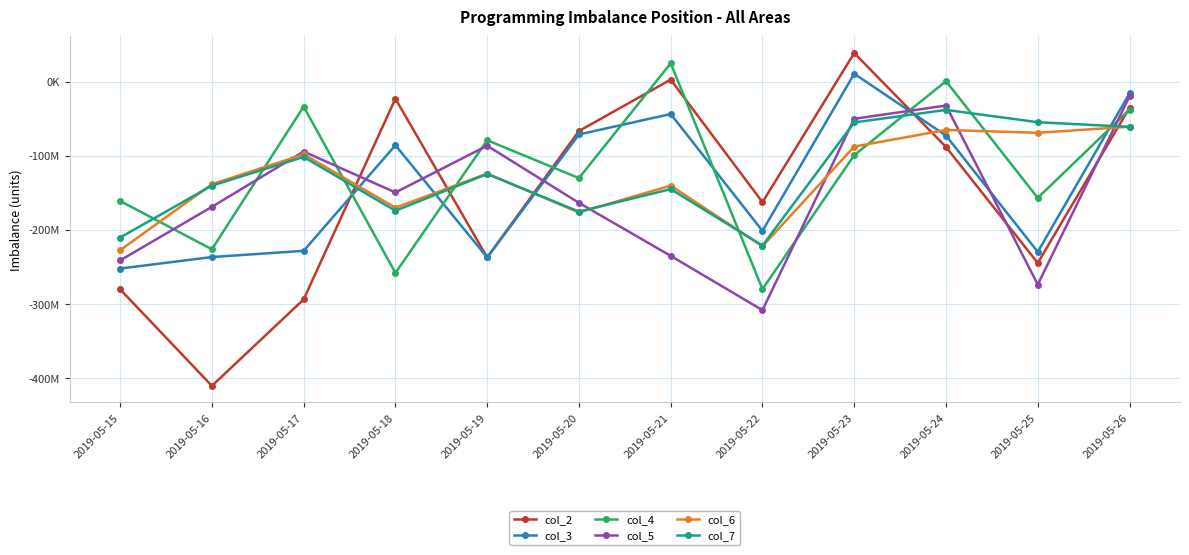

Reading left to right, what are all the values shown in this chart?

col_2: -280037431	-410132512	-293639051	-23102095	-237020614	-66664919	2616398	-162605021	38476433	-88235858	-244529229	-35200940
col_3: -252026130	-236539040	-228149247	-85842804	-237052098	-71273285	-43764102	-201228436	10535494	-72848062	-229517606	-15945119
col_4: -161002505	-226077465	-33777906	-257947476	-79106387	-130138746	24671172	-279823036	-99218497	524466	-156808864	-37774398
col_5: -241045295	-168879815	-94298137	-149500012	-86465063	-163486643	-234968287	-308114371	-50186326	-32342525	-273595094	-19968144
col_6: -227274906	-138342892	-98101710	-170008688	-124059819	-176445422	-140246265	-221964935	-87660019	-65220220	-69069044	-60796706
col_7: -210235637	-140229808	-101664309	-174117419	-124545235	-175262946	-144959799	-221069185	-55087599	-38197119	-54775154	-61076838